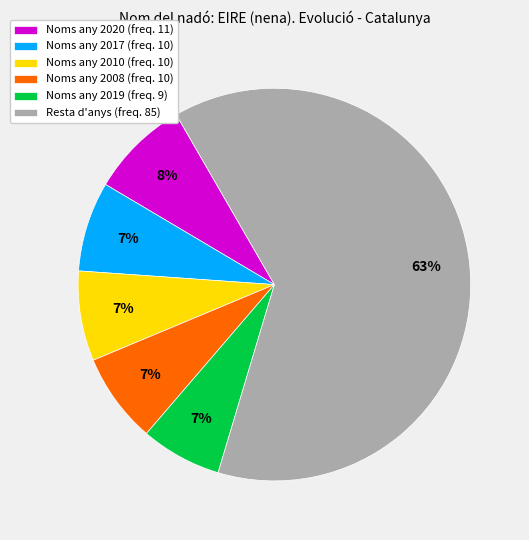

Which has a higher value, Noms any 2019 (freq. 9) or Noms any 2020 (freq. 11)?

Noms any 2020 (freq. 11)